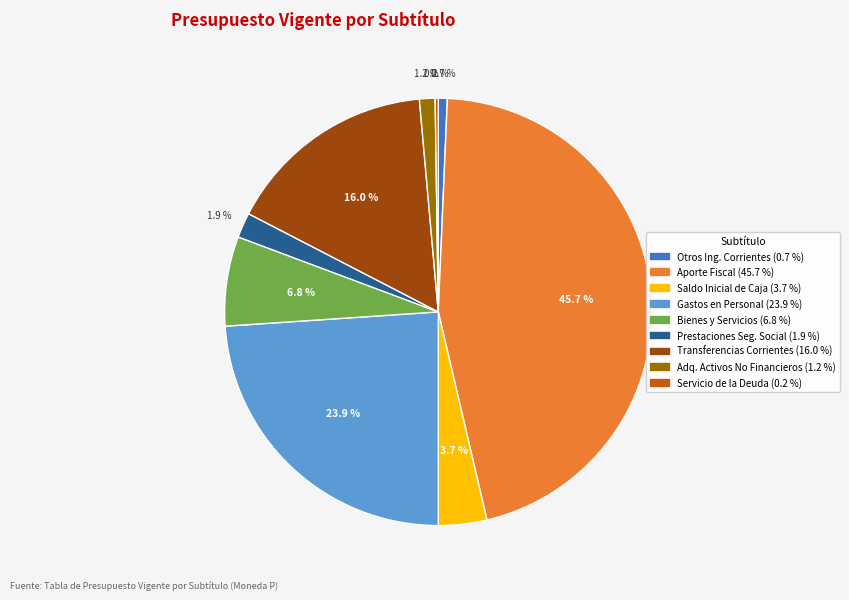

Does any single category account for the majority?

No